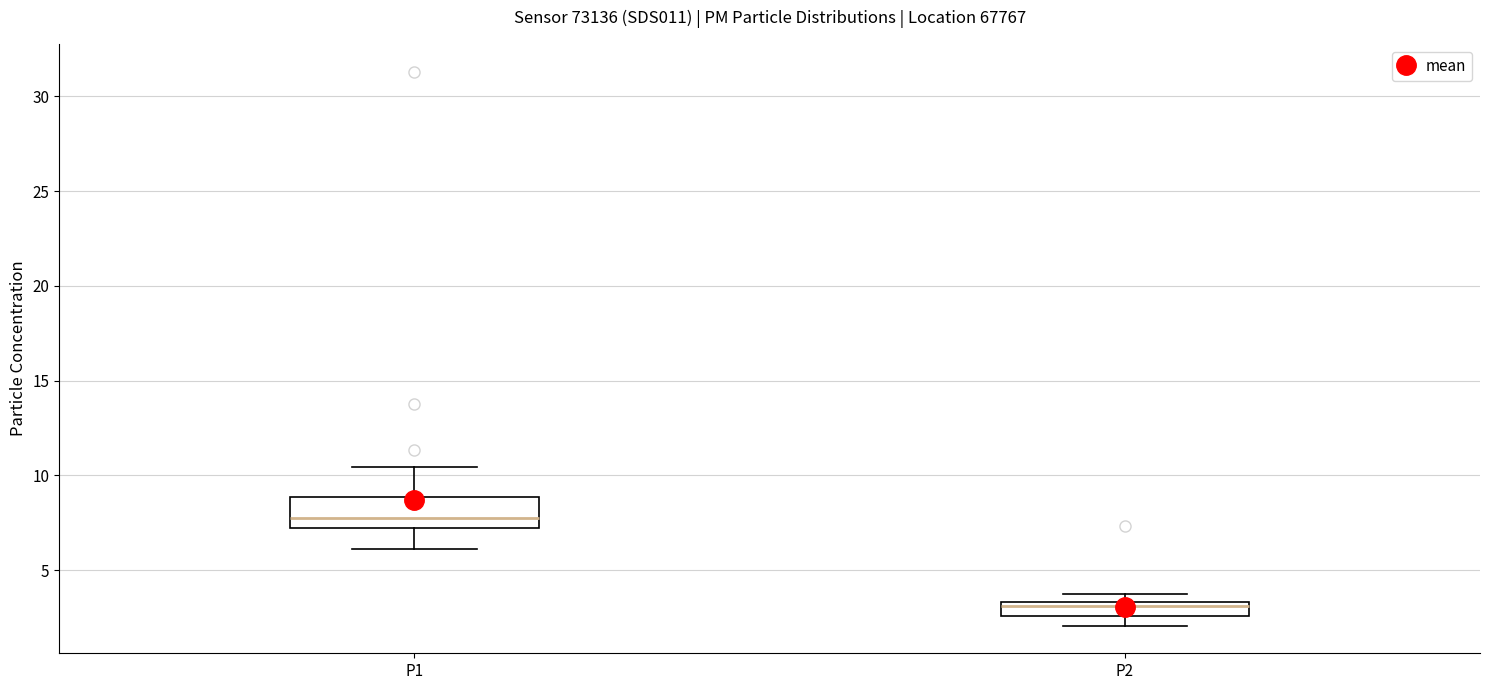

Which box's median line is the lowest?

P2